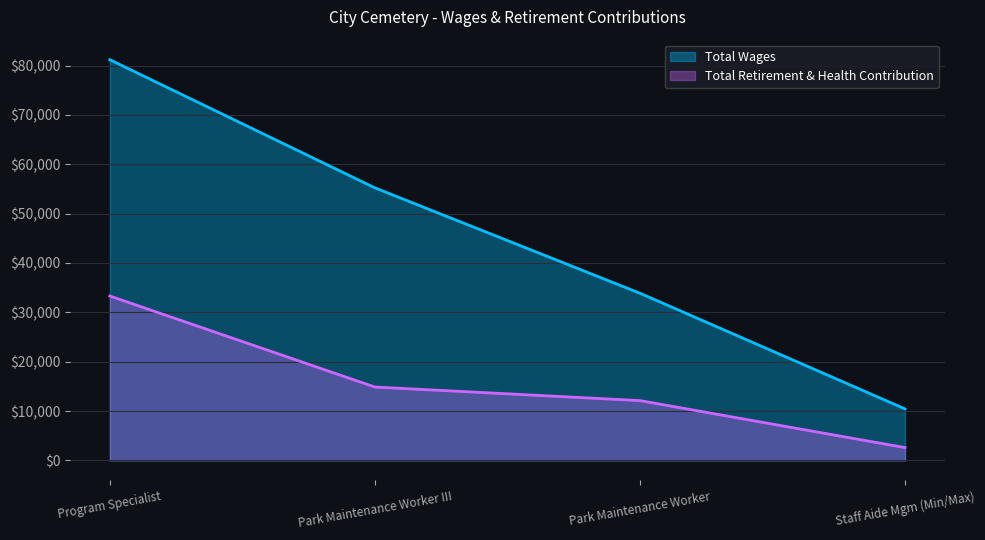

At which category is the sum across all series the highest?

Program Specialist